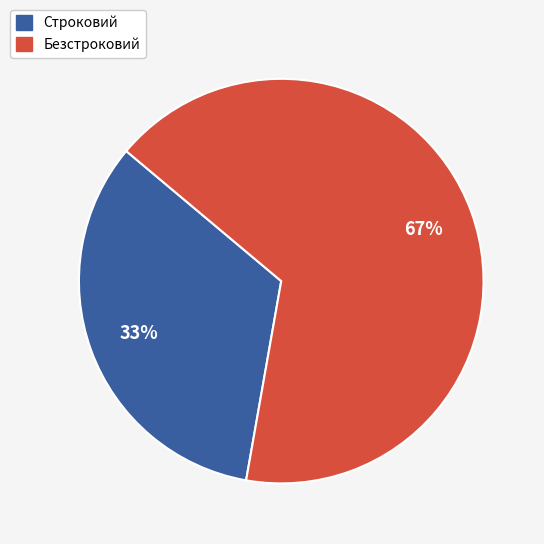

The Строковий slice represents 33% of the pie. True or false?

True